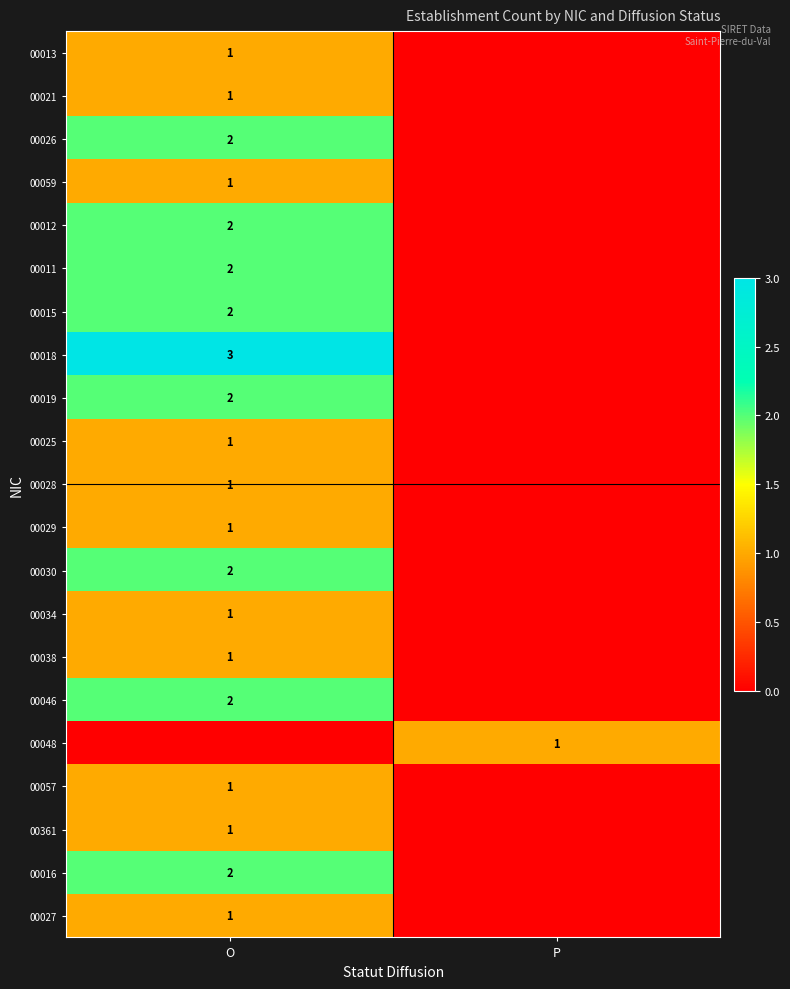

The 00046 series shows 2 at O. True or false?

True